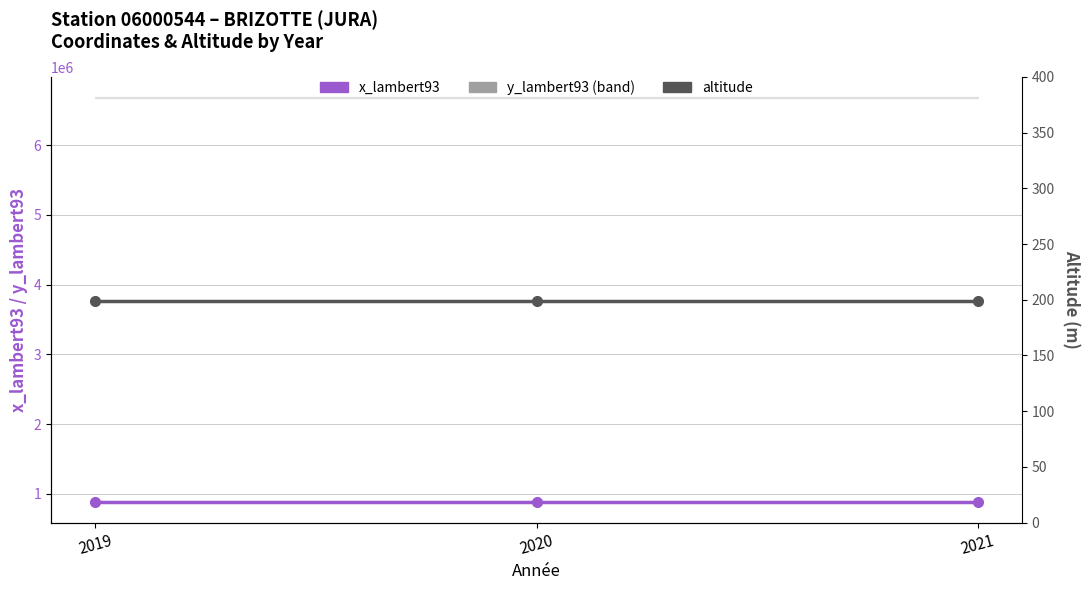

Is the value of altitude at 2020 greater than the value of x_lambert93 at 2019?

No